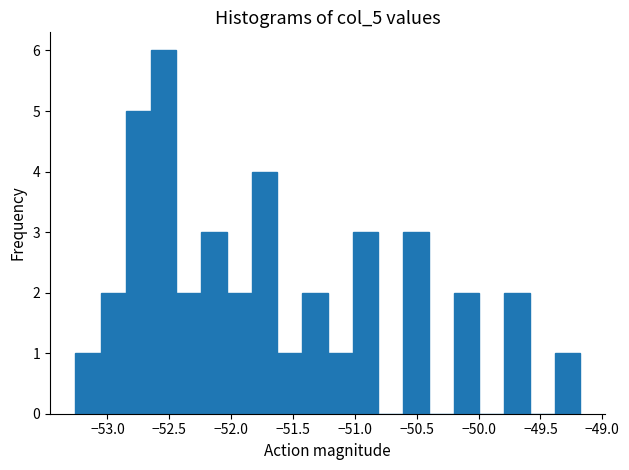

Reading left to right, transcribe this chart: for each bar, give the range it covers on the x-axis and its height. Neither the bar edges nor the heights are printed on the chart, so give them approximately, as read against the axes.

-53.25 to -53.05: 1
-53.05 to -52.85: 2
-52.85 to -52.65: 5
-52.65 to -52.45: 6
-52.45 to -52.25: 2
-52.25 to -52.05: 3
-52.05 to -51.85: 2
-51.85 to -51.65: 4
-51.65 to -51.40: 1
-51.40 to -51.20: 2
-51.20 to -51.00: 1
-51.00 to -50.80: 3
-50.80 to -50.60: 0
-50.60 to -50.40: 3
-50.40 to -50.20: 0
-50.20 to -50.00: 2
-50.00 to -49.80: 0
-49.80 to -49.60: 2
-49.60 to -49.40: 0
-49.40 to -49.20: 1